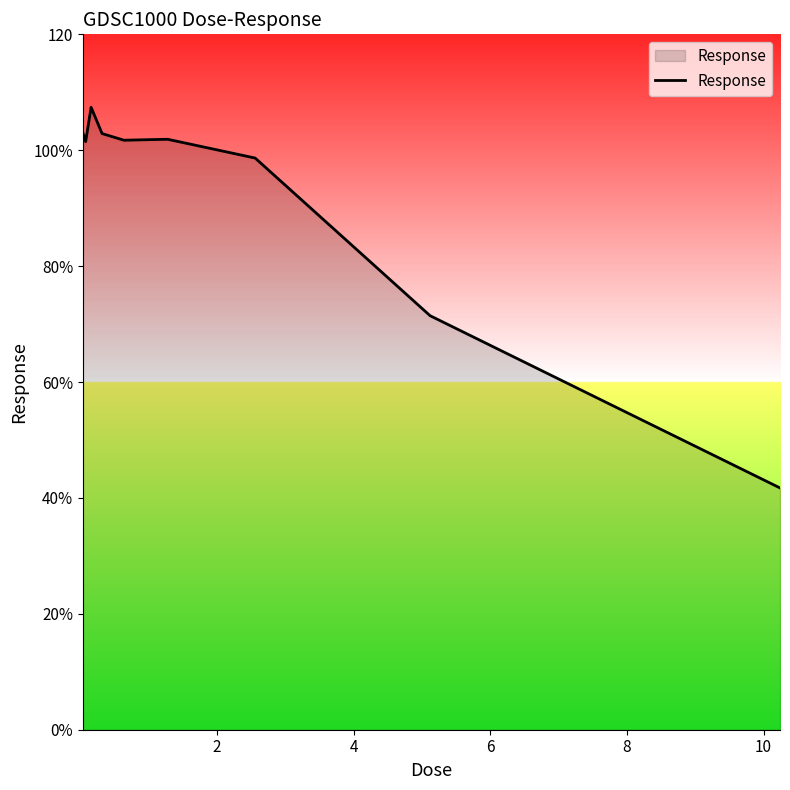

Does the chart have visible grid lines?

No